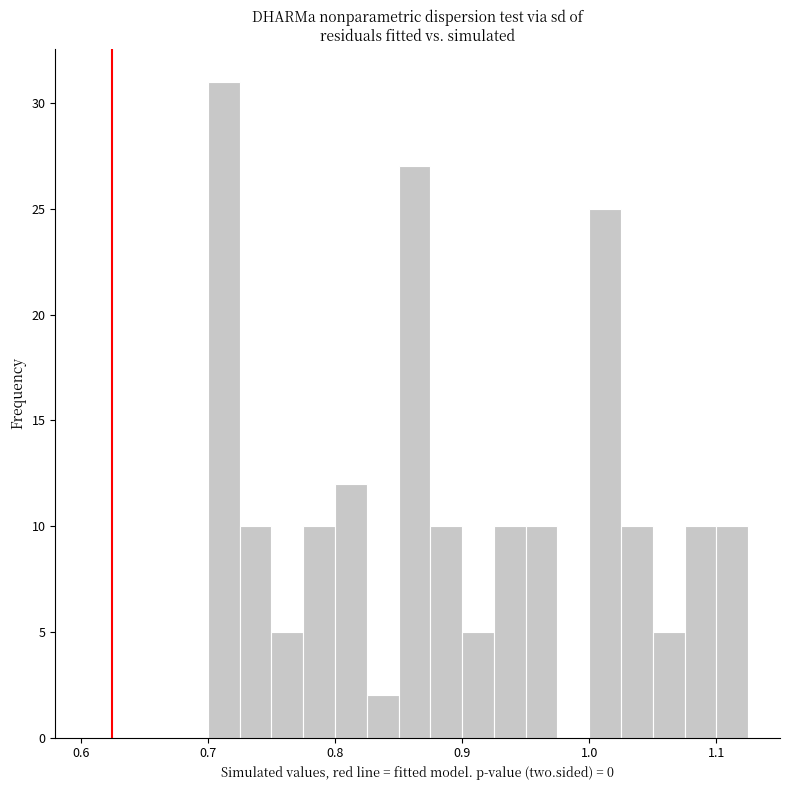

Around what value on the x-axis is the tallest bar? Give the approximate position of its centre, as read against the axis.

0.71